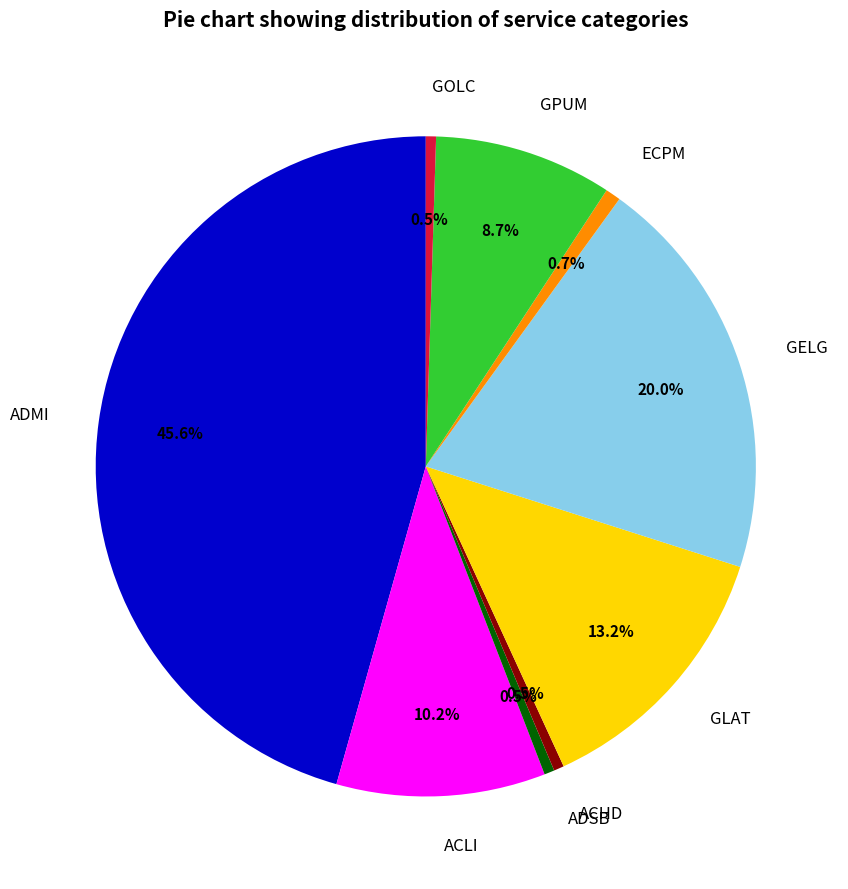

What percentage is NOT represented by GLAT?

86.8%